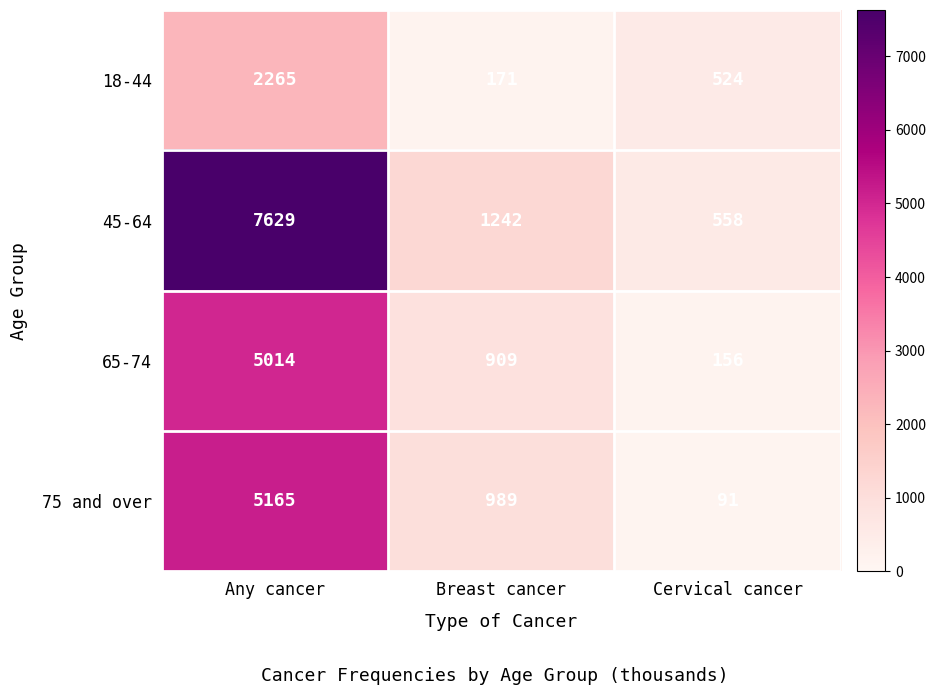

Where is 45-64 nearest to the value 4093?

Breast cancer